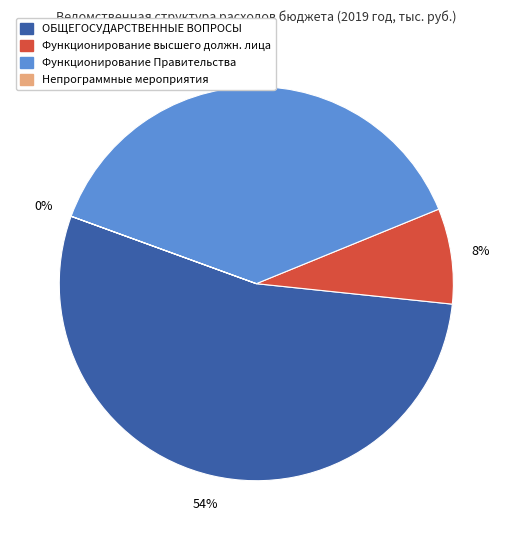

Is it true that Функционирование Правительства is 38% of the pie?

True